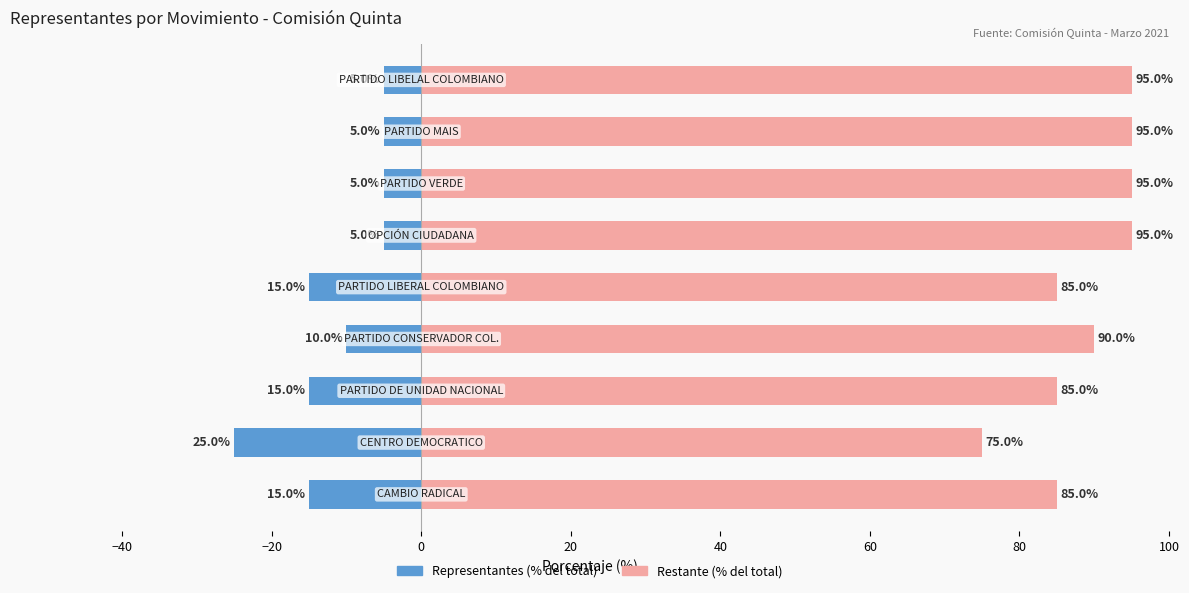

Is it true that Representantes (% del total) equals -5 at 80?

True